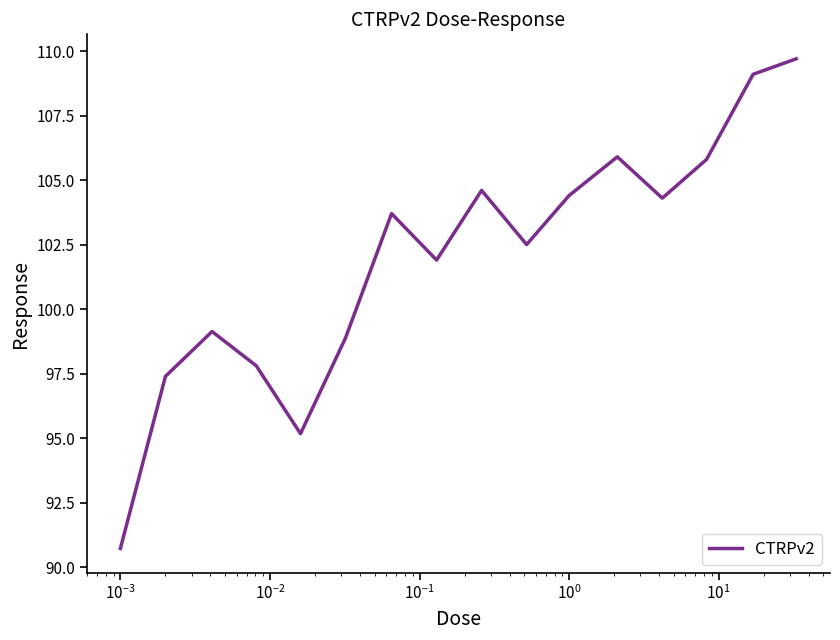

What is the difference between the maximum and minimum values?

19.0